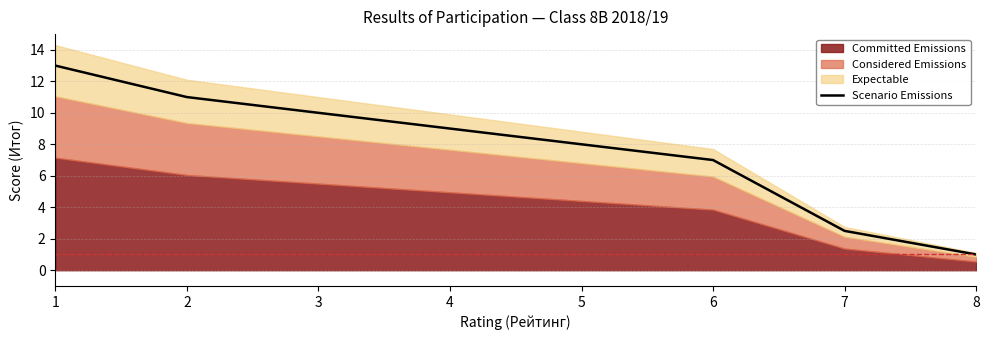

The chart shows a value of 13.0 at 1. True or false?

True